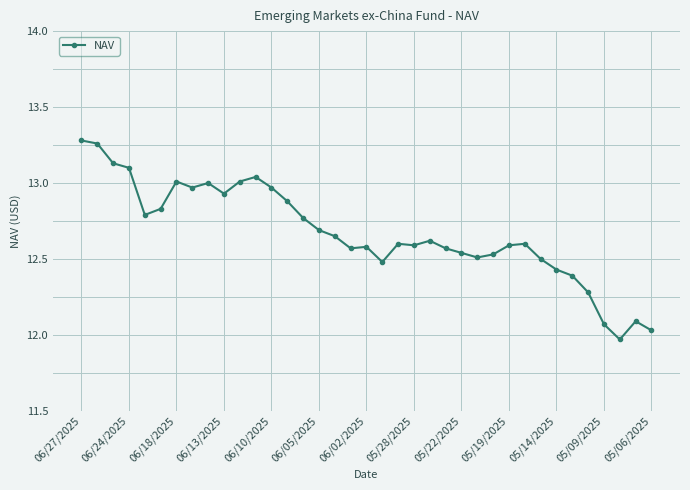

True or false: there are more than 2 points higher than both neighbors.

True